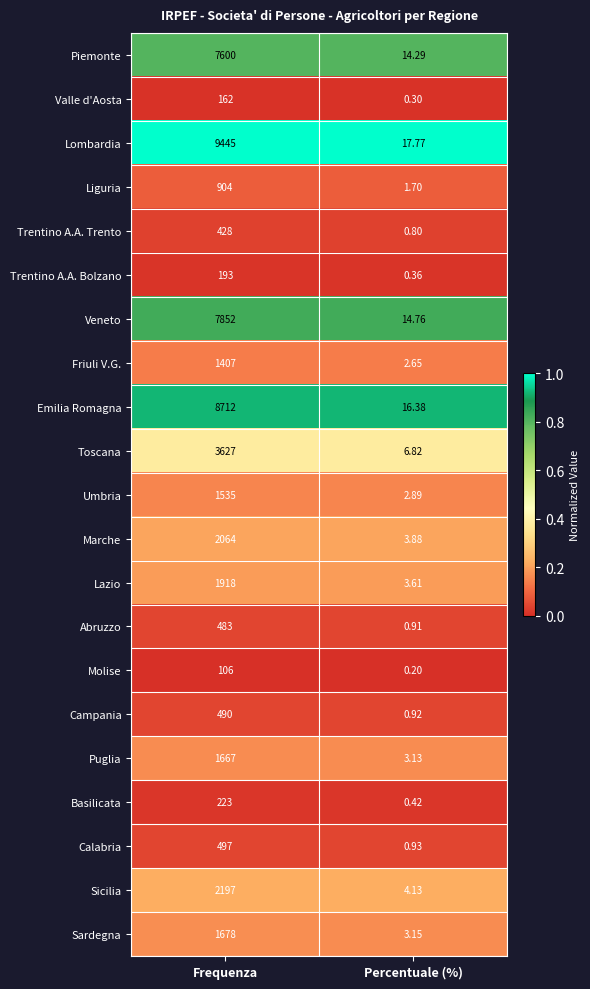

Between Frequenza and Percentuale (%), which series saw the biggest shift?

Lombardia